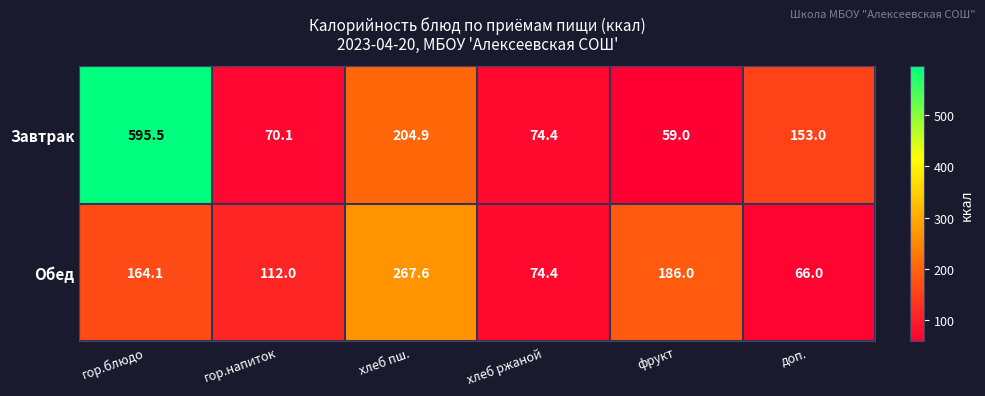

Reading left to right, list all the values displayed in this chart.

Завтрак: 595.5	70.1	204.9	74.4	59.0	153.0
Обед: 164.1	112.0	267.6	74.4	186.0	66.0